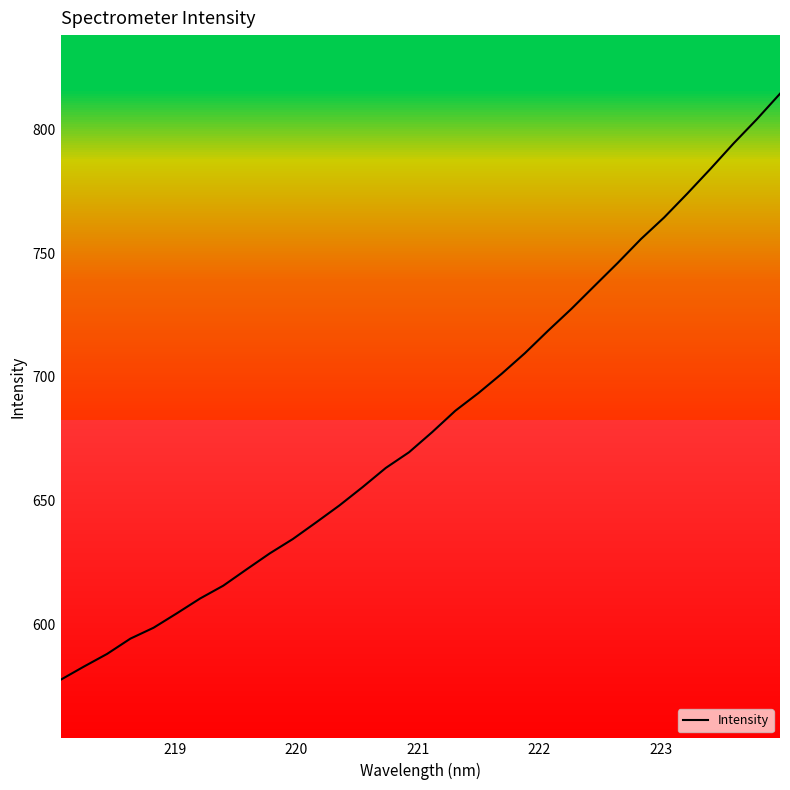

What is the minimum value shown in the chart?

577.6